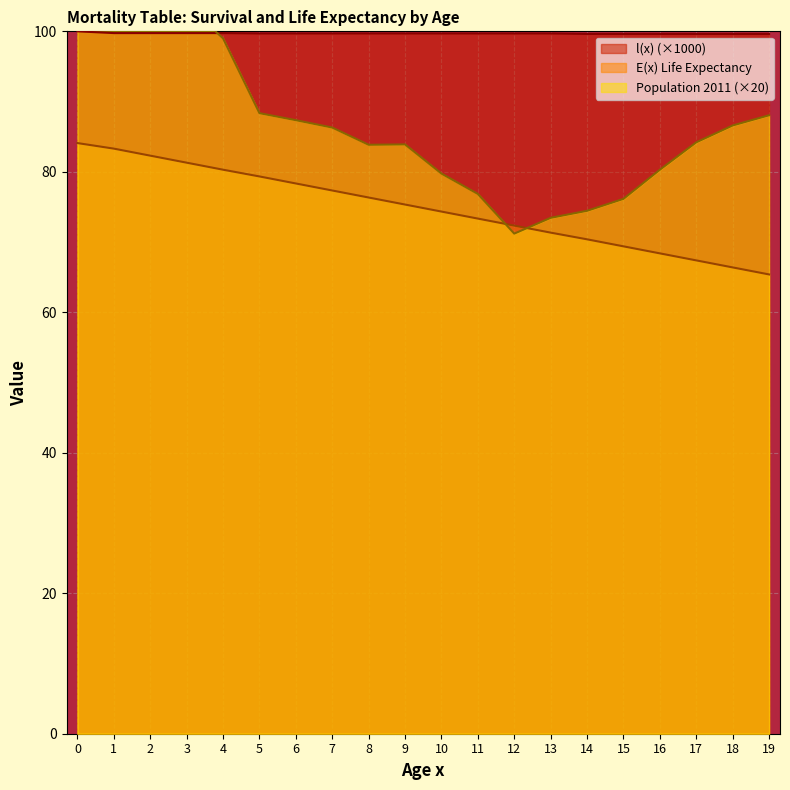

Which has a higher value, 14 or 12?

12